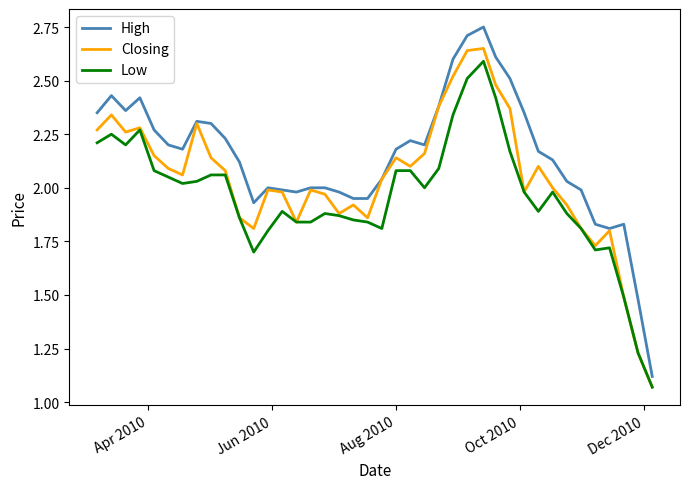

Rank the series by their average value, from lowest to highest.

Low, Closing, High